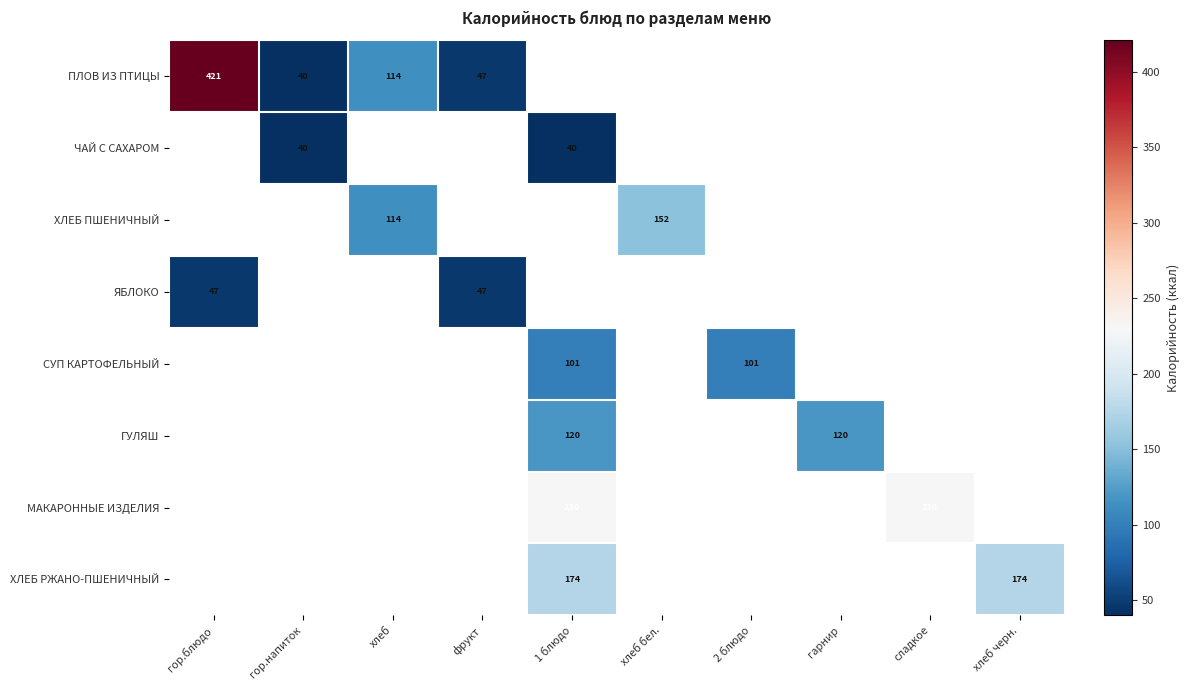

Is it true that ГУЛЯШ equals 120 at 1 блюдо?

True